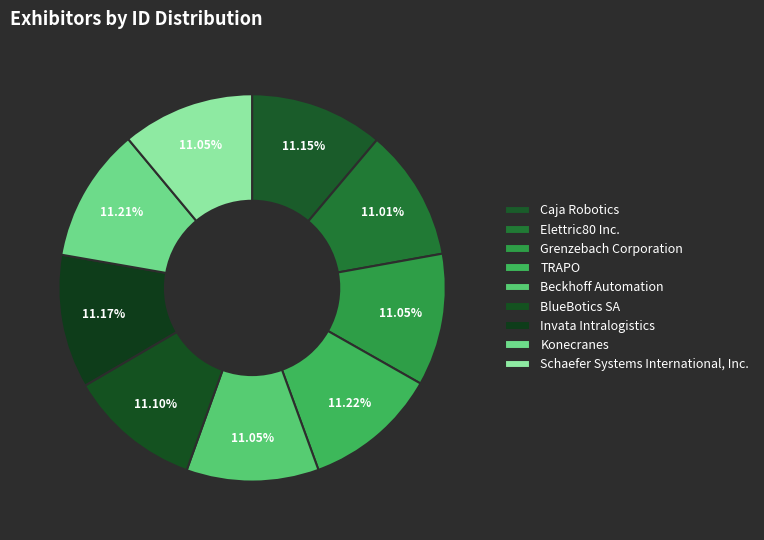

What is the change in value from TRAPO to BlueBotics SA?

-516